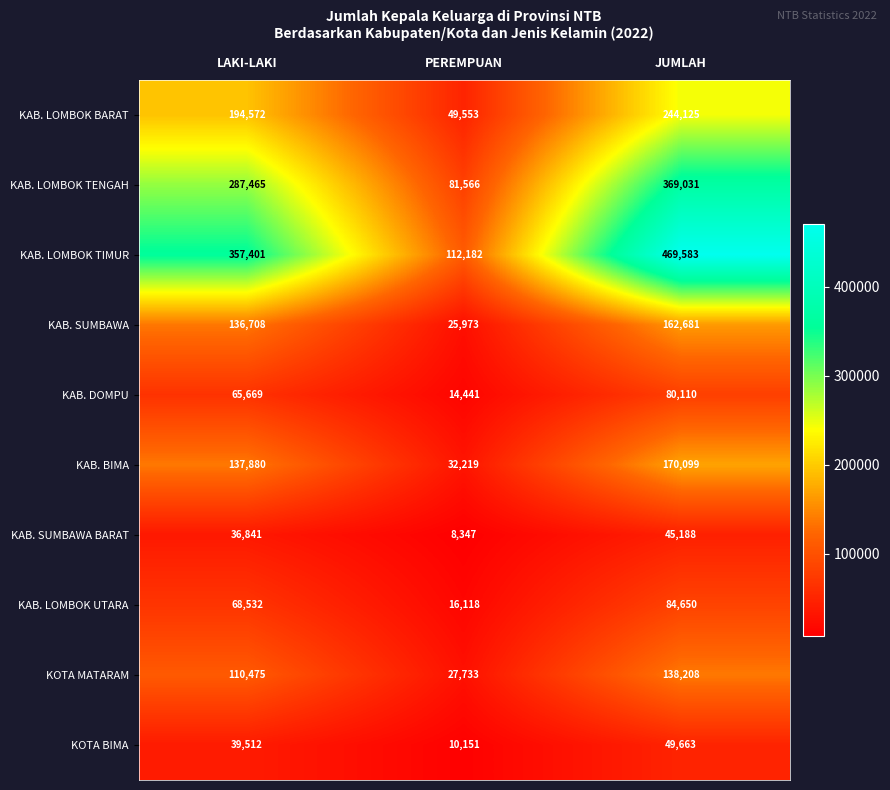

Where is KAB. LOMBOK TENGAH nearest to the value 225298?

LAKI-LAKI